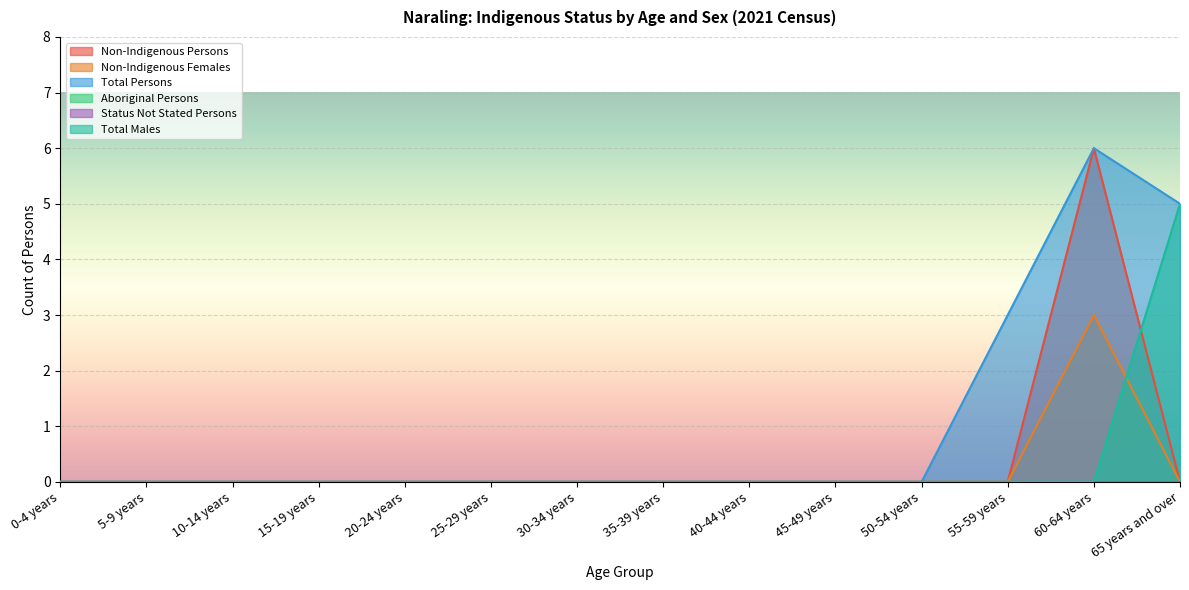

Reading right to left, what are all the values shown in this chart?

Non-Indigenous Persons: 0	6	0	0	0	0	0	0	0	0	0	0	0	0
Non-Indigenous Females: 0	3	0	0	0	0	0	0	0	0	0	0	0	0
Total Persons: 5	6	3	0	0	0	0	0	0	0	0	0	0	0
Total Males: 5	0	0	0	0	0	0	0	0	0	0	0	0	0